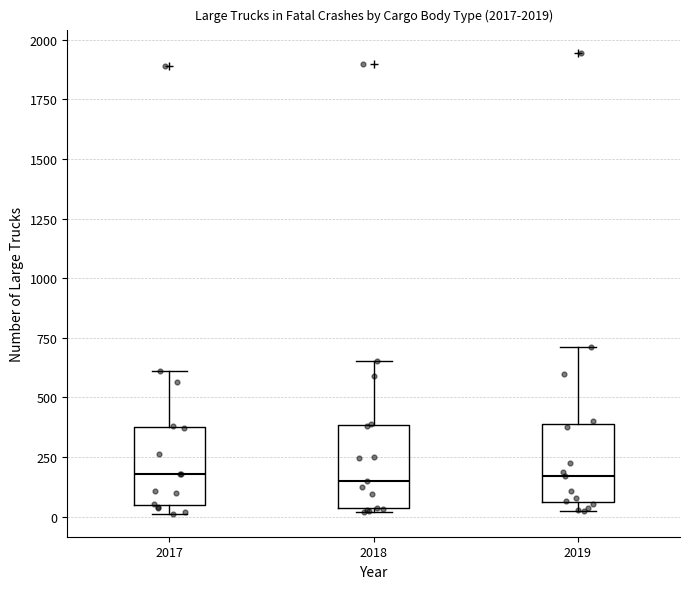

Reading left to right, transcribe this box plot: for each box, give where its median line is, the range the box spans, and where its two whiskers end, as read against the y-axis. The values are not printed on the chart, so give them approximately, as read against the axis.

2017: median 200, box 50 to 400, whiskers 0 to 600
2018: median 150, box 50 to 400, whiskers 0 to 650
2019: median 150, box 50 to 400, whiskers 50 (just below the box's lower edge) to 700